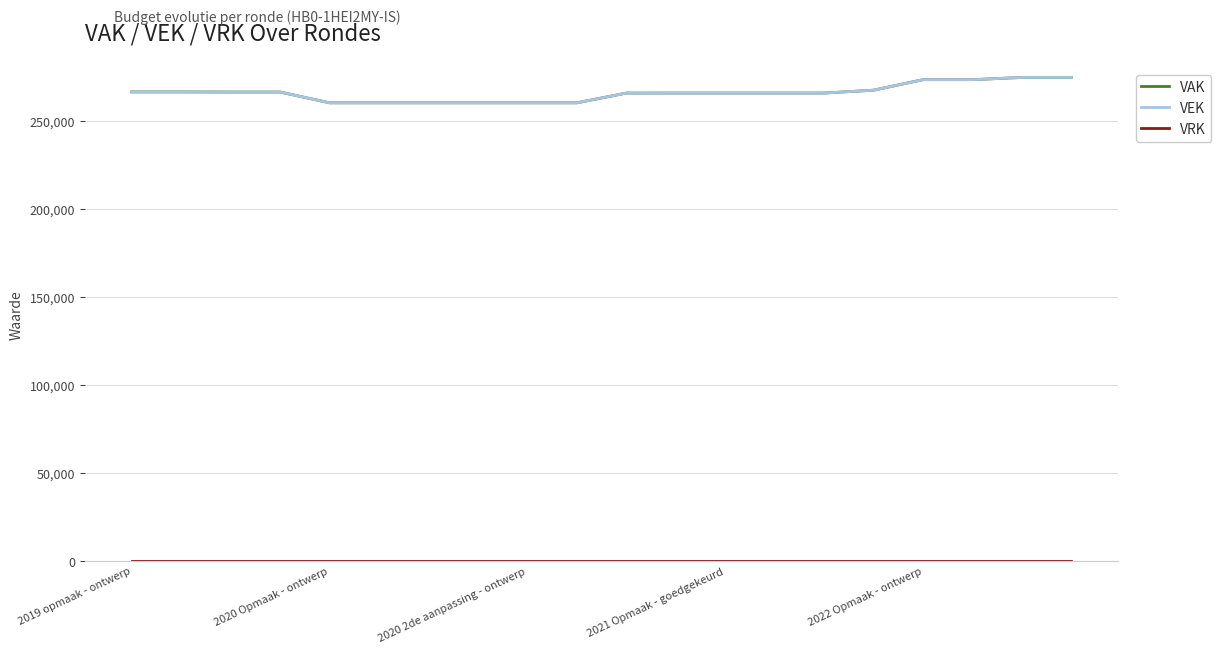

Is this an area chart (filled region under the line)?

No